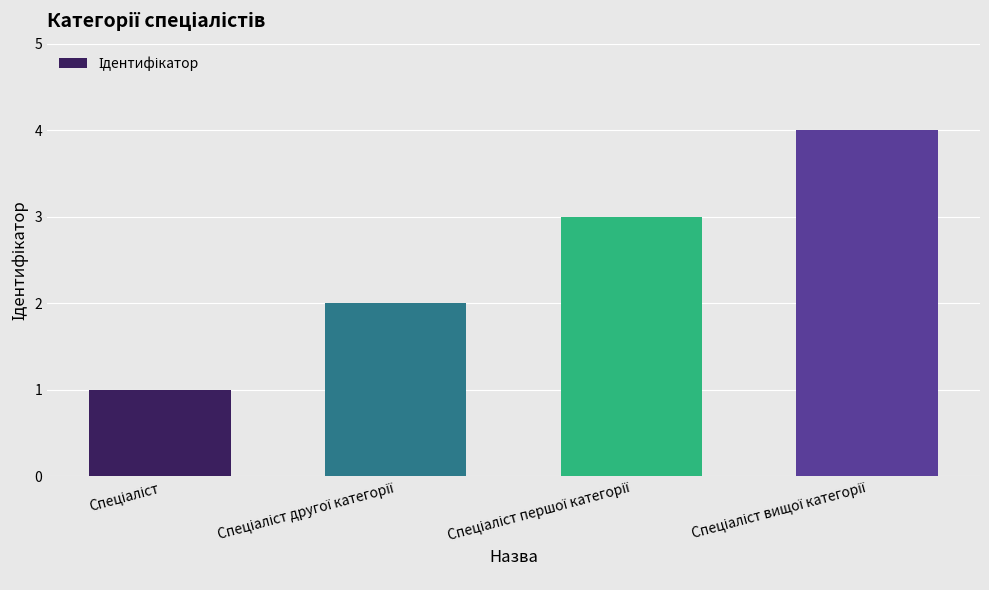

What is the sum of all values?

10